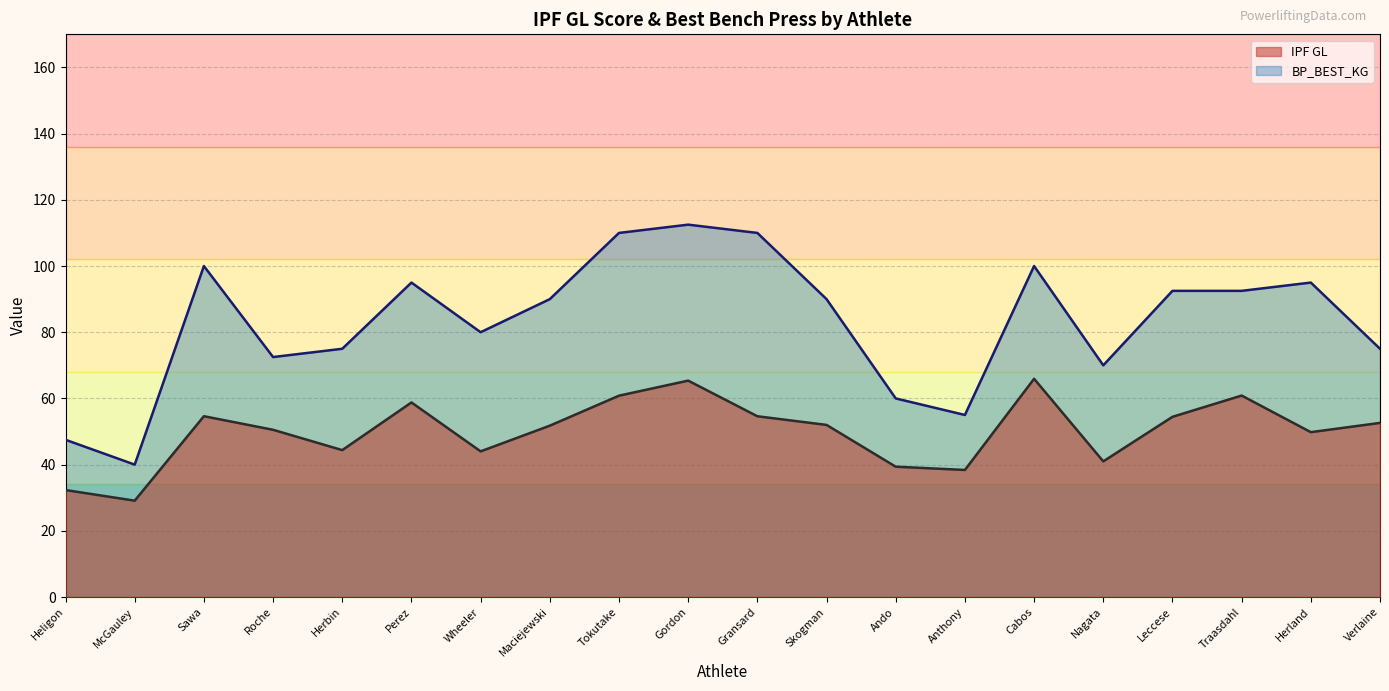

What is the value of the BP_BEST_KG point at the 6th from the left?

95.0